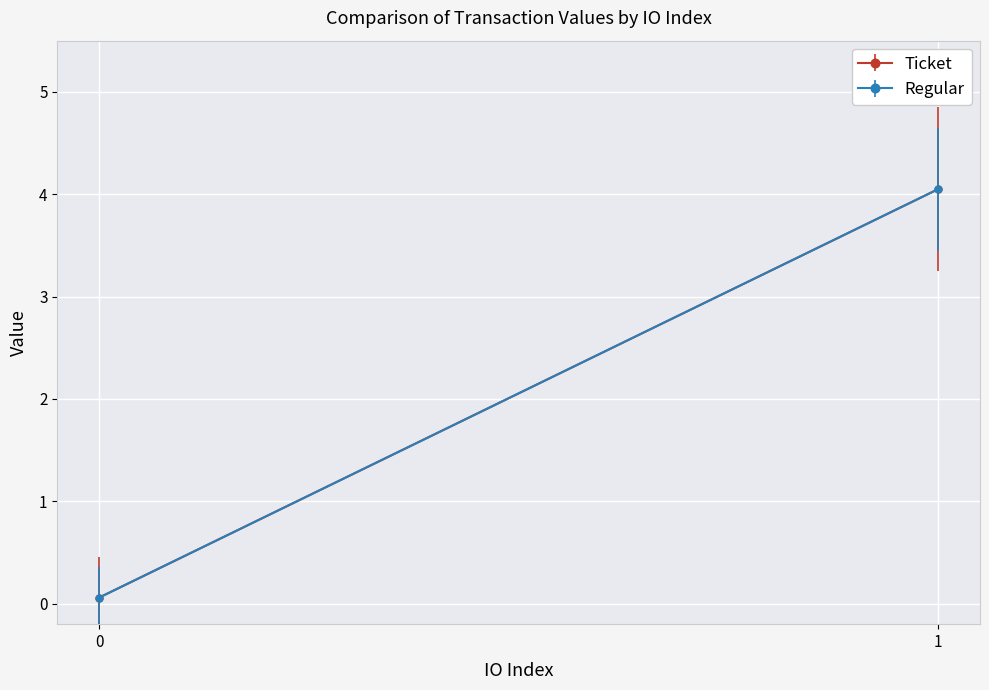

What is the total value across all series at 1?

8.1